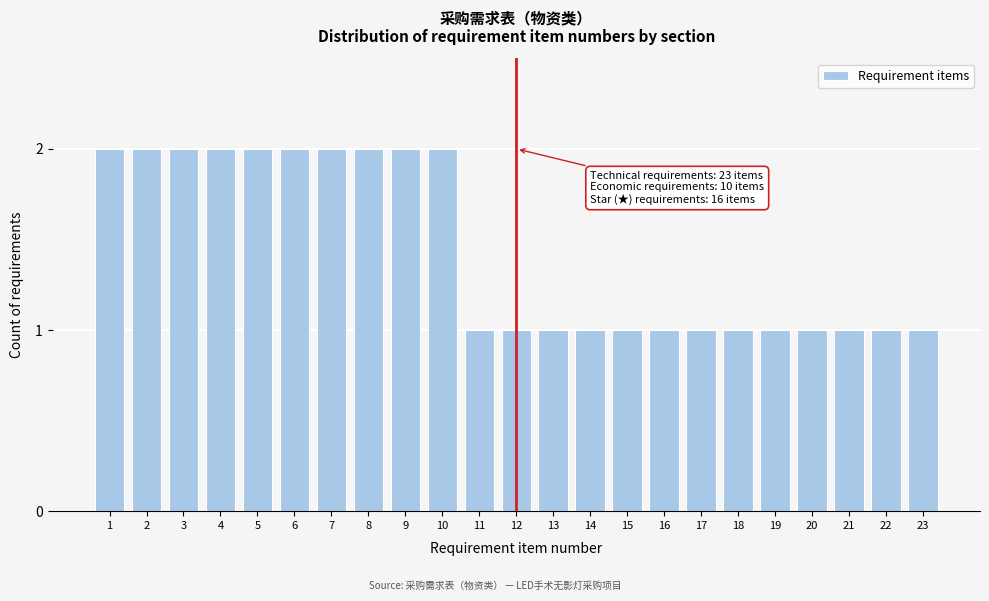

Reading left to right, what are all the values shown in this chart?

1=2	2=2	3=2	4=2	5=2	6=2	7=2	8=2	9=2	10=2	11=1	12=1	13=1	14=1	15=1	16=1	17=1	18=1	19=1	20=1	21=1	22=1	23=1